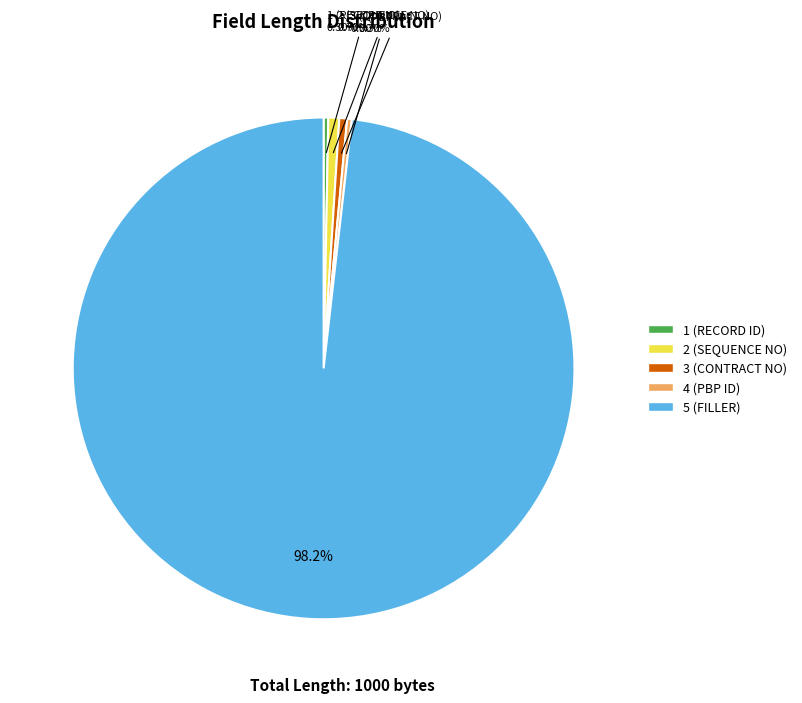

Approximately how many times larger is the value at 1 (RECORD ID) compared to 4 (PBP ID)?

1.0